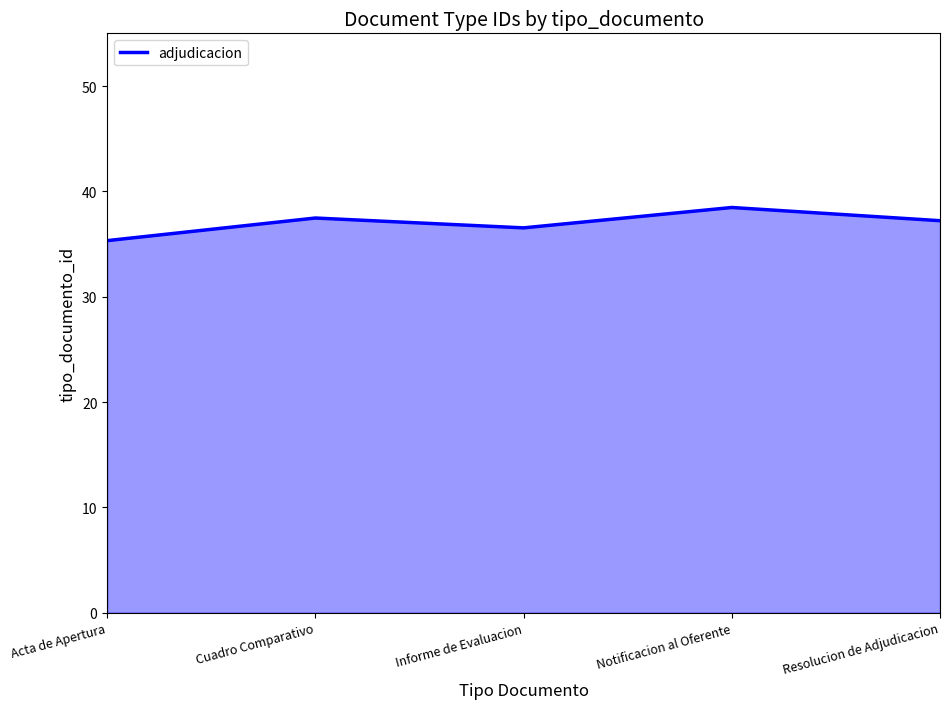

What is the difference between the maximum and second lowest values?

1.9